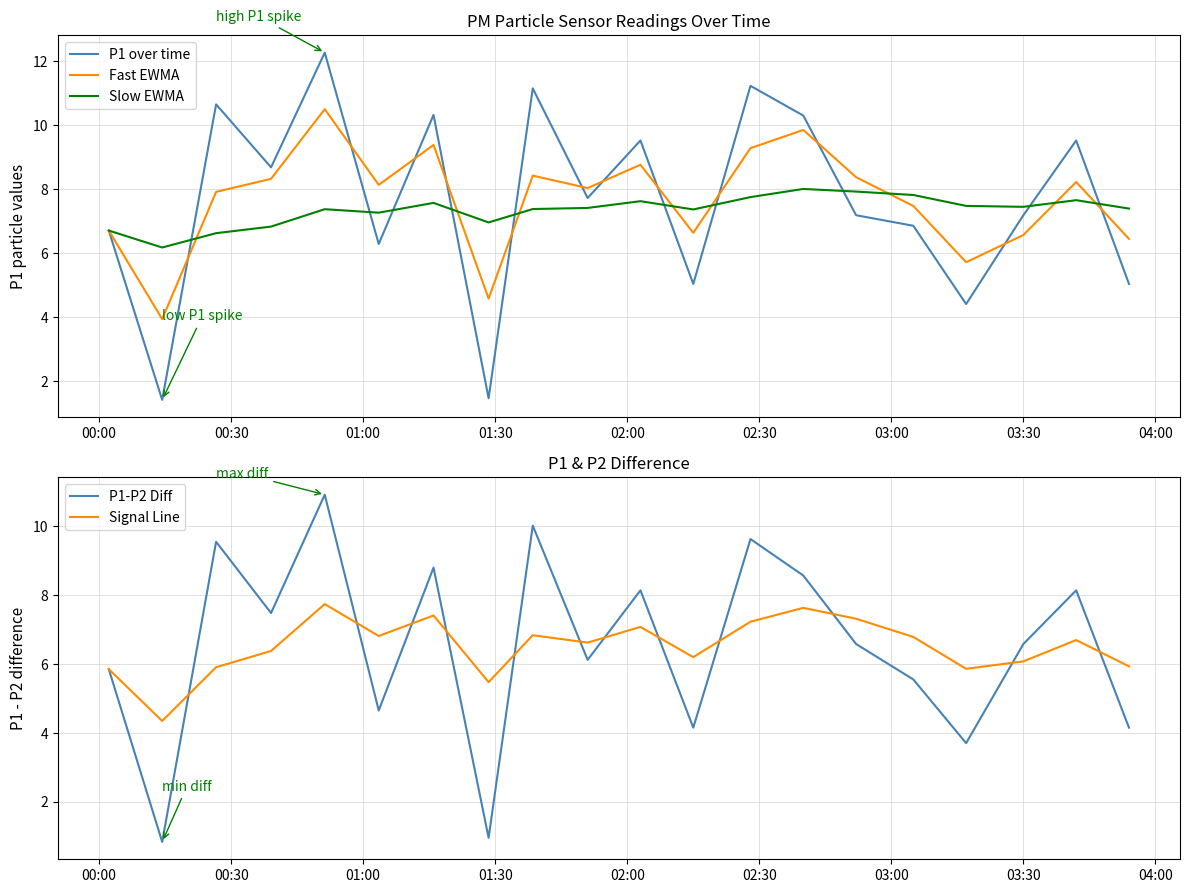

What is the maximum value for Fast EWMA?

10.5